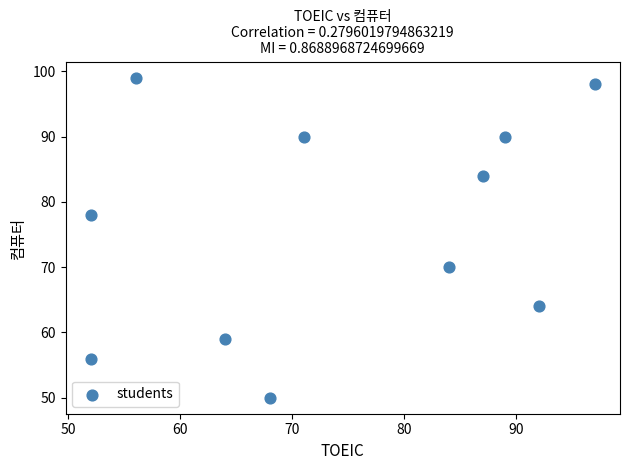

What is the range of Y values (max minus min)?

49